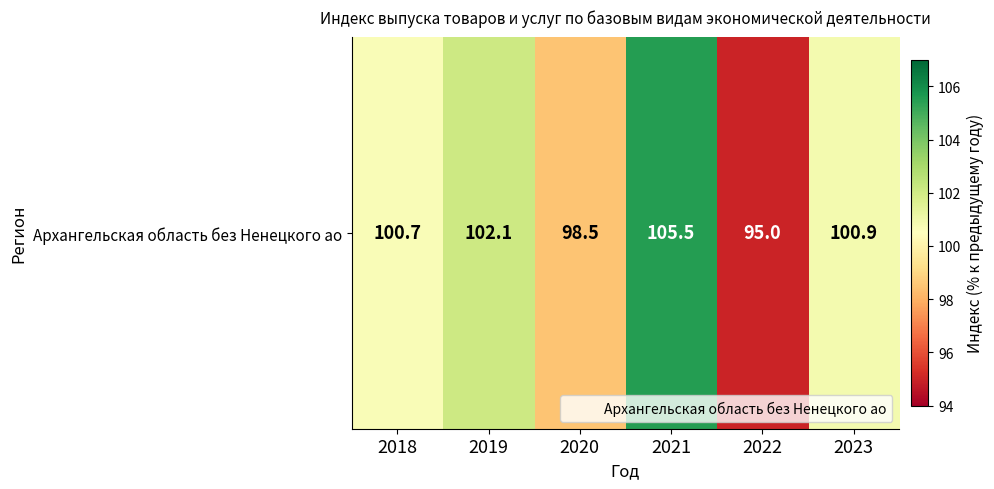

At which category is the sum across all series the highest?

2021